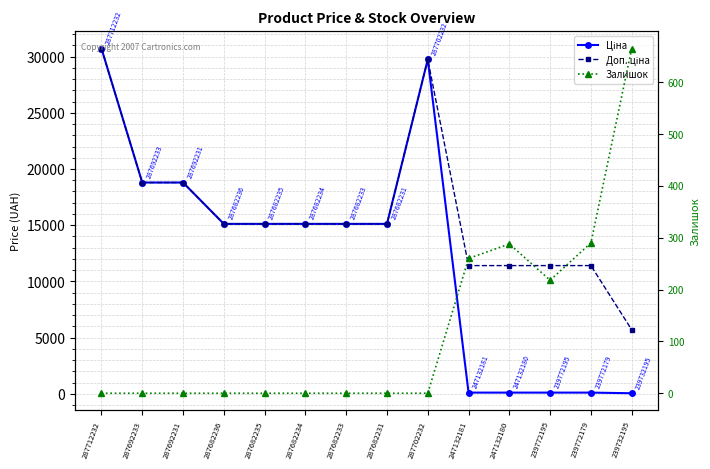

Rank the series by their maximum value, from lowest to highest.

Залишок, Ціна, Доп. ціна